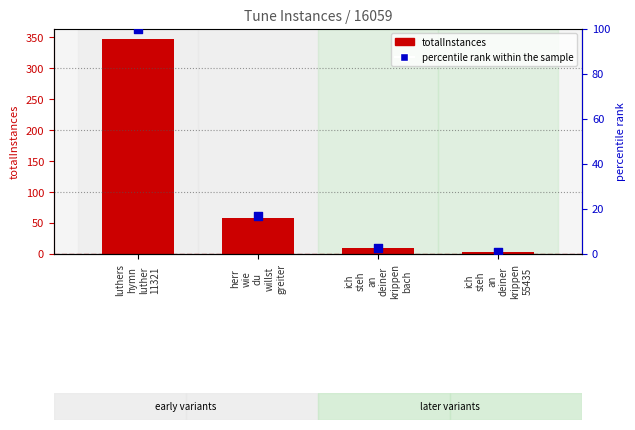

Is the value of percentile rank within the sample at luthers
hymn
luther
11321 greater than the value of totalInstances at luthers
hymn
luther
11321?

No